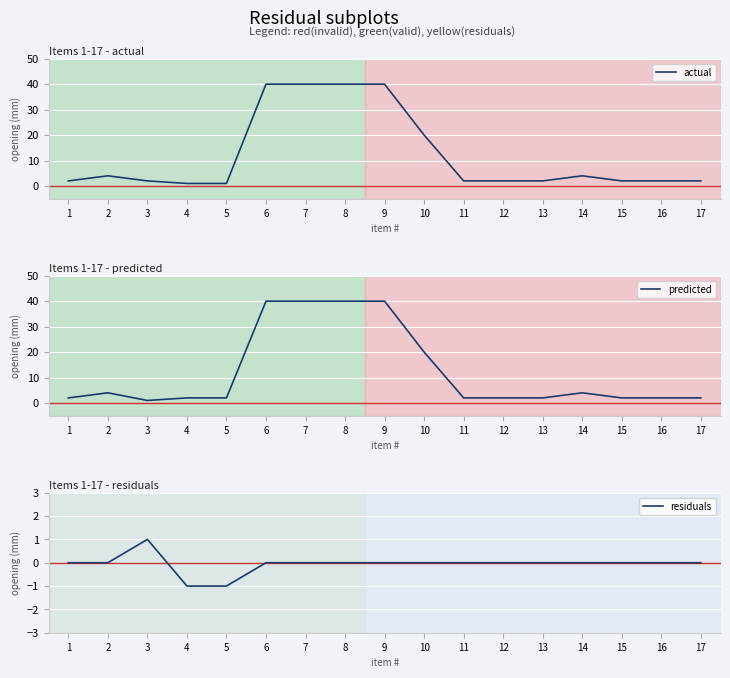

What is the difference between the second highest and minimum values in the predicted series?

39